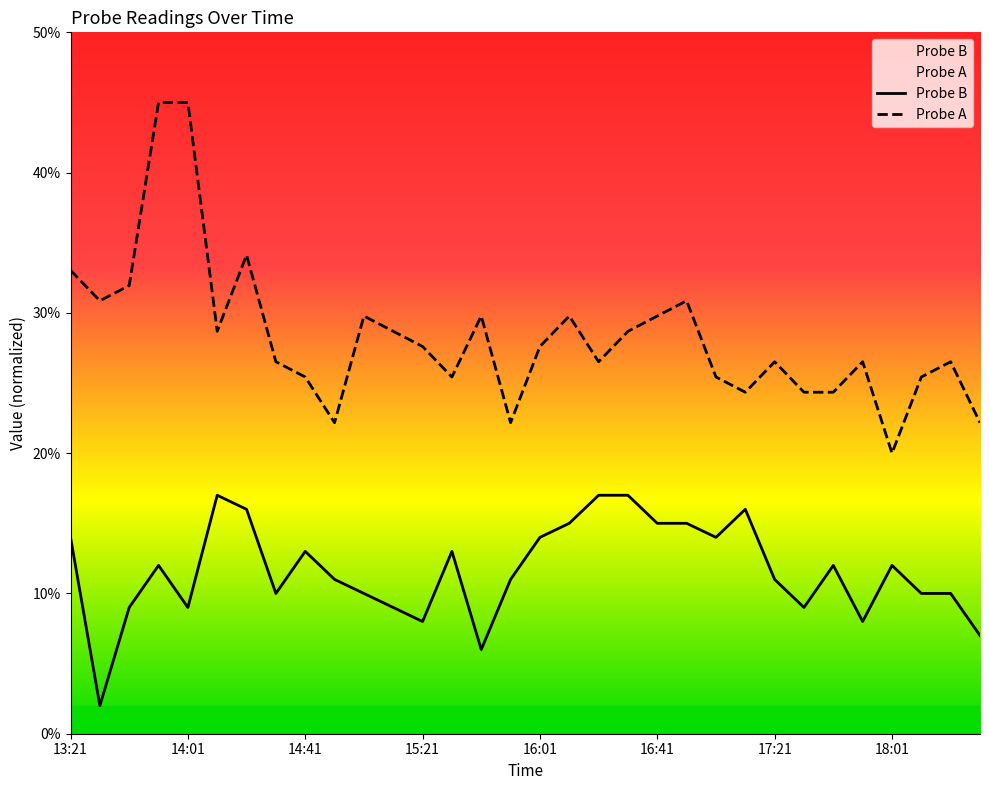

What is the lowest value of the Probe B series?

2.0